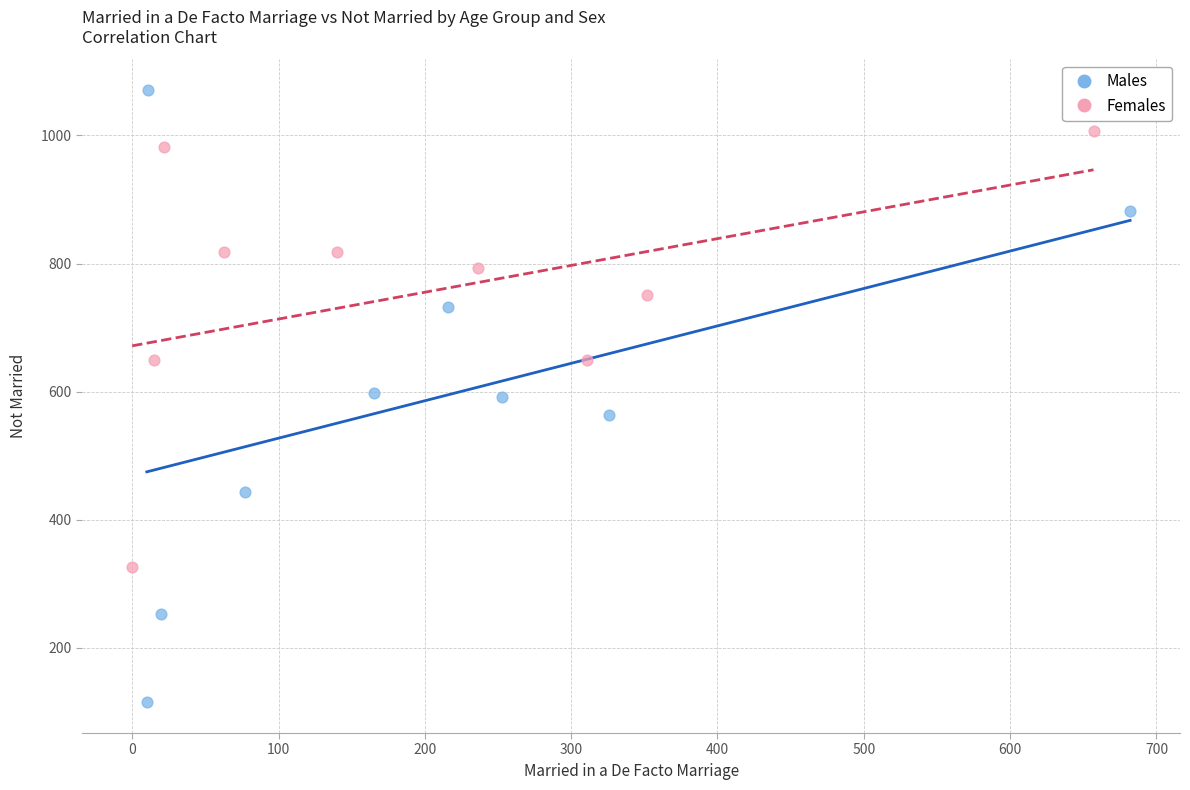

Which series has the largest Y range (max minus min)?

Males